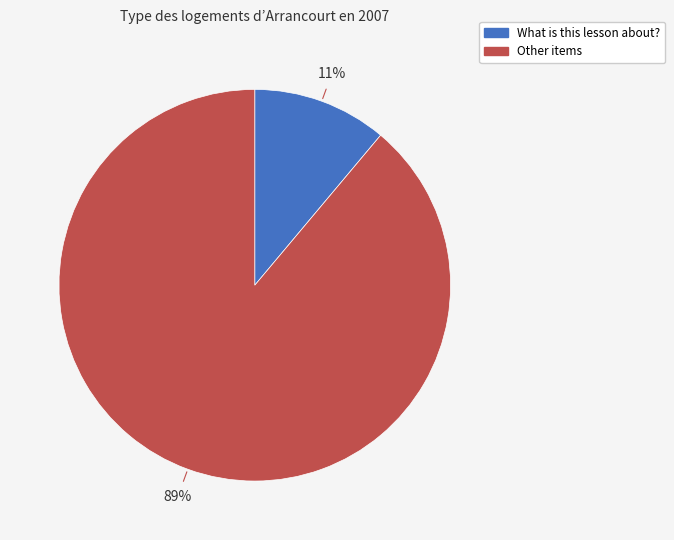

How many segments does this pie chart have?

2